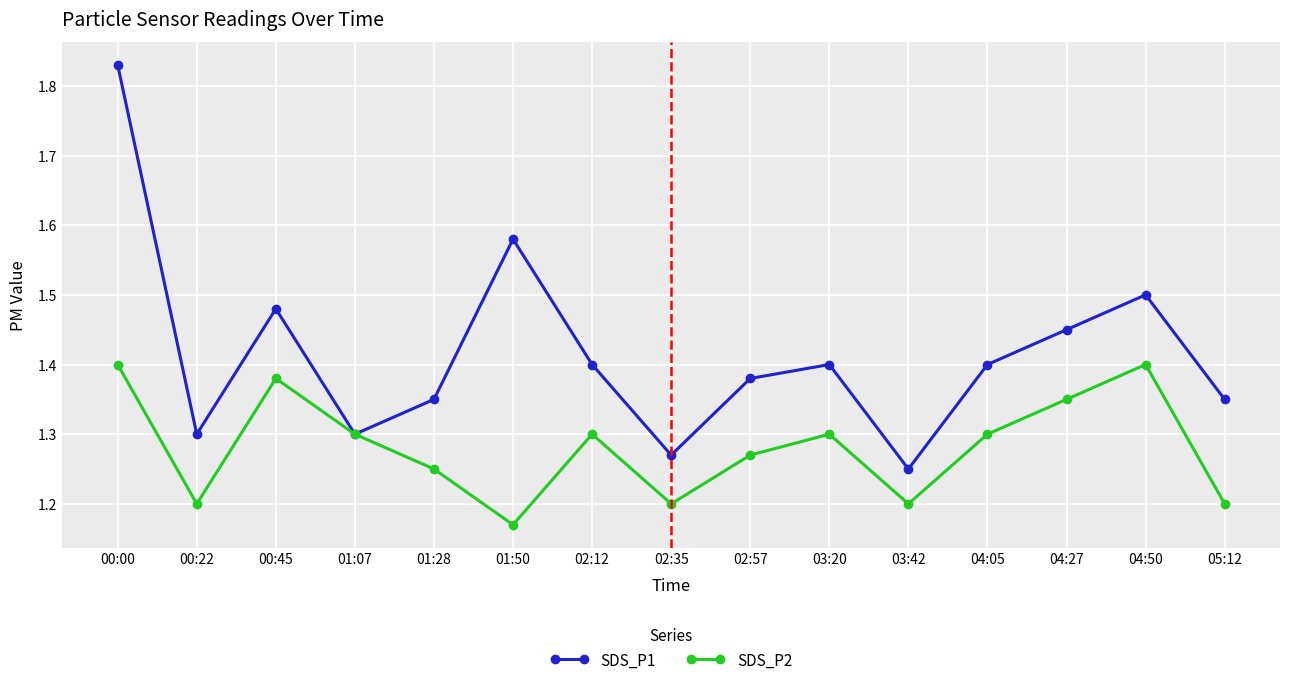

Is this an area chart (filled region under the line)?

No